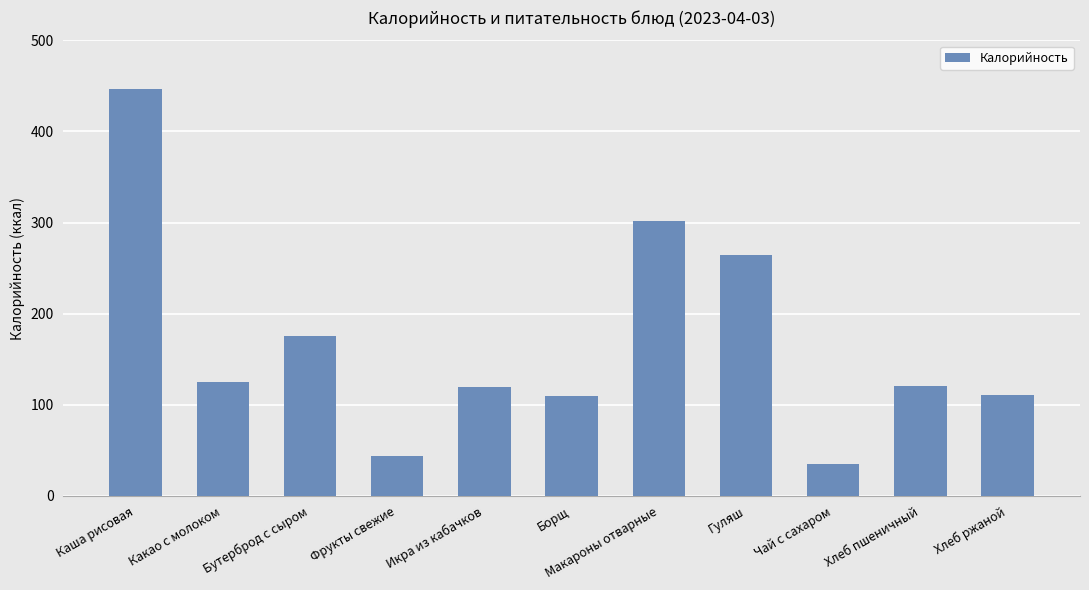

Between Макароны отварные and Икра из кабачков, which is larger?

Макароны отварные